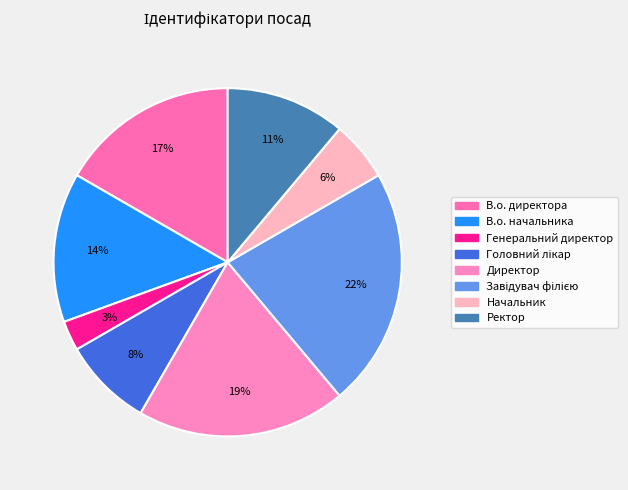

What is the smallest slice in the pie chart?

Генеральний директор